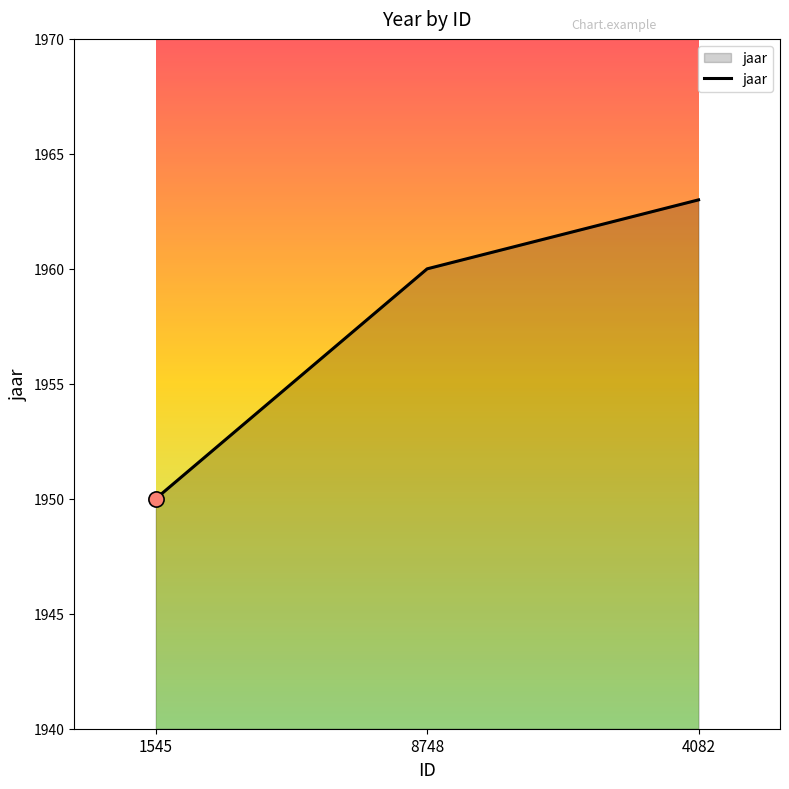

Between 1545 and 8748, which is larger?

8748